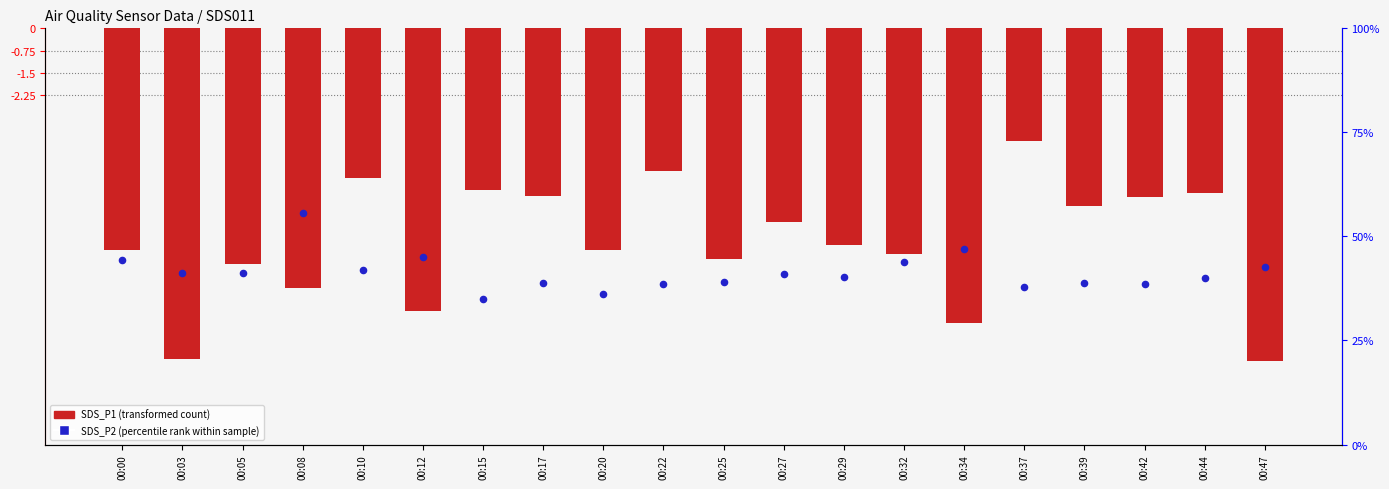

Which series has the widest spread of Y values?

SDS_P1 (transformed count)